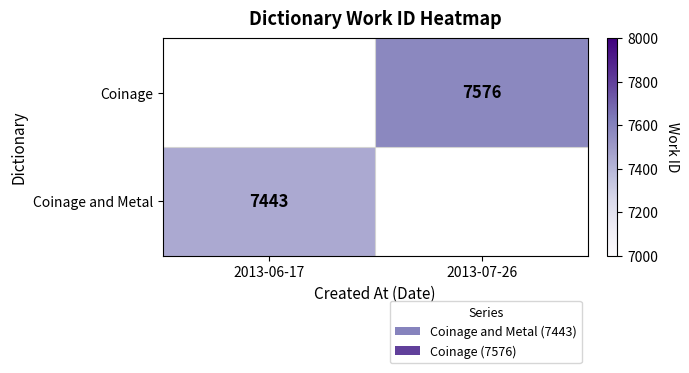

Is the value of Coinage and Metal at 2013-06-17 greater than the value of Coinage at 2013-07-26?

No